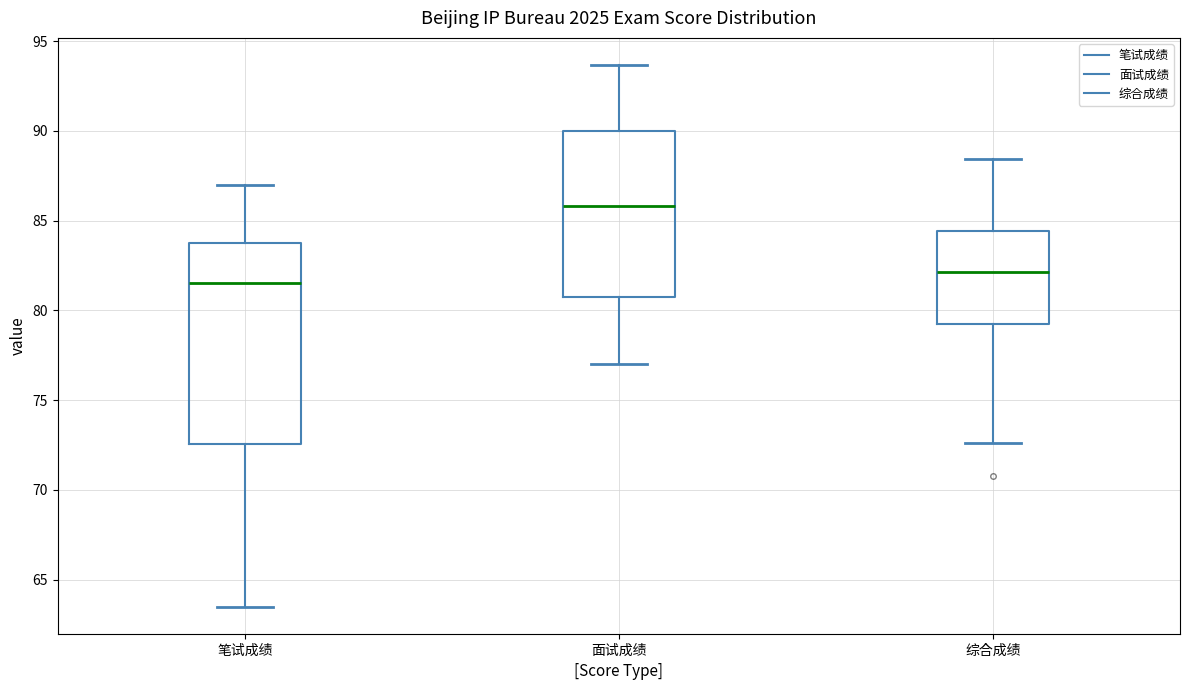

Comparing the boxes themselves (not the whiskers), which one is the tallest?

笔试成绩